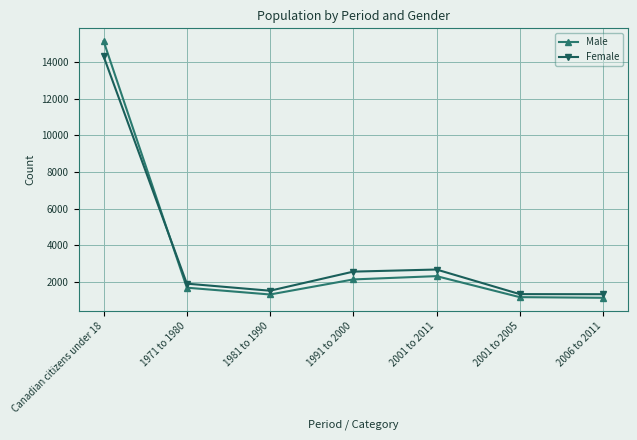

Which series changed the most between Canadian citizens under 18 and 2006 to 2011?

Male